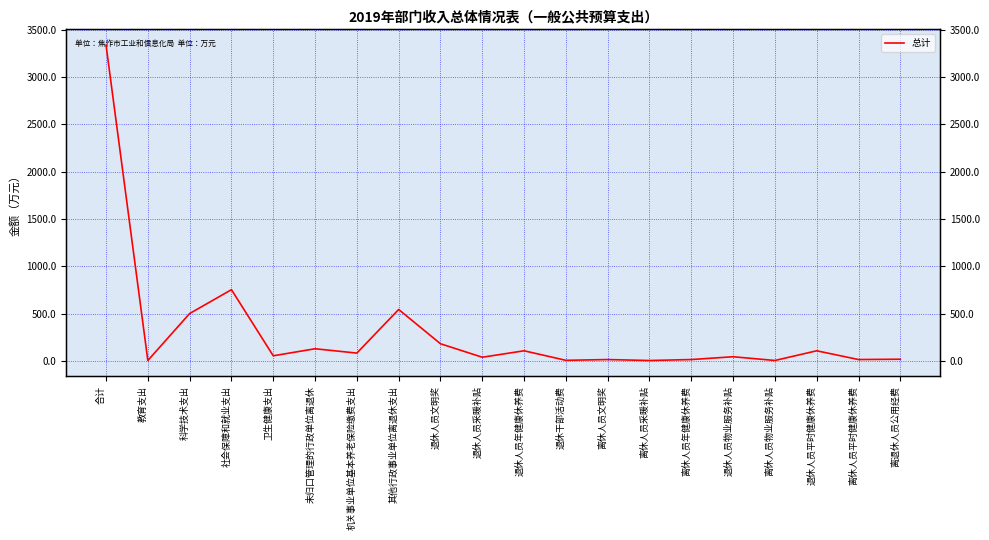

Which has a higher value, 退休人员平时健康休养费 or 离休人员平时健康休养费?

退休人员平时健康休养费